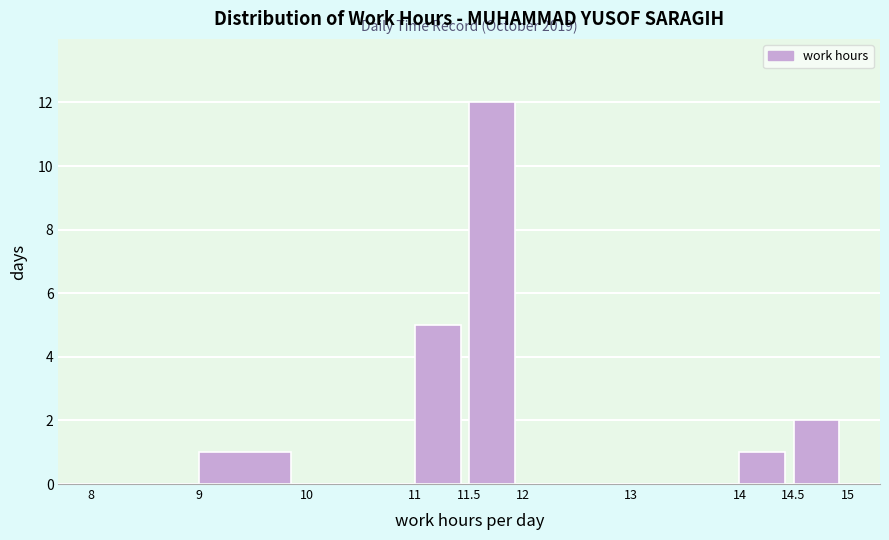

Over which range of the x-axis is the bar tallest?

11.5 to 12